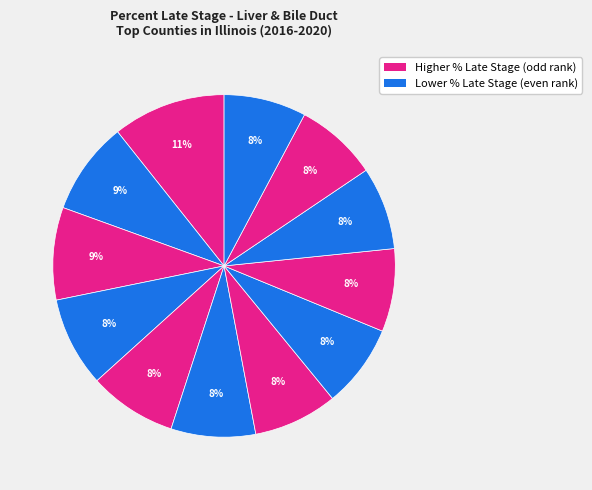

How many slices are in this pie chart?

12